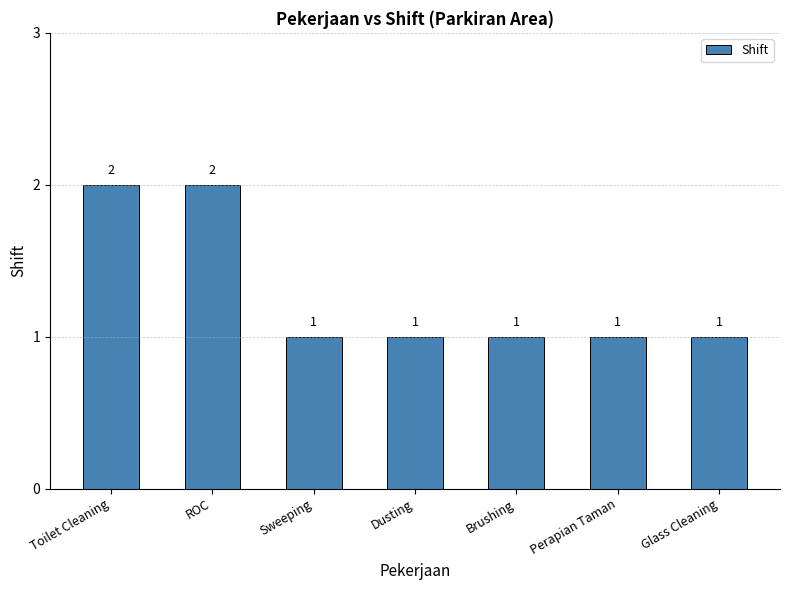

Reading left to right, what are all the values shown in this chart?

2	2	1	1	1	1	1